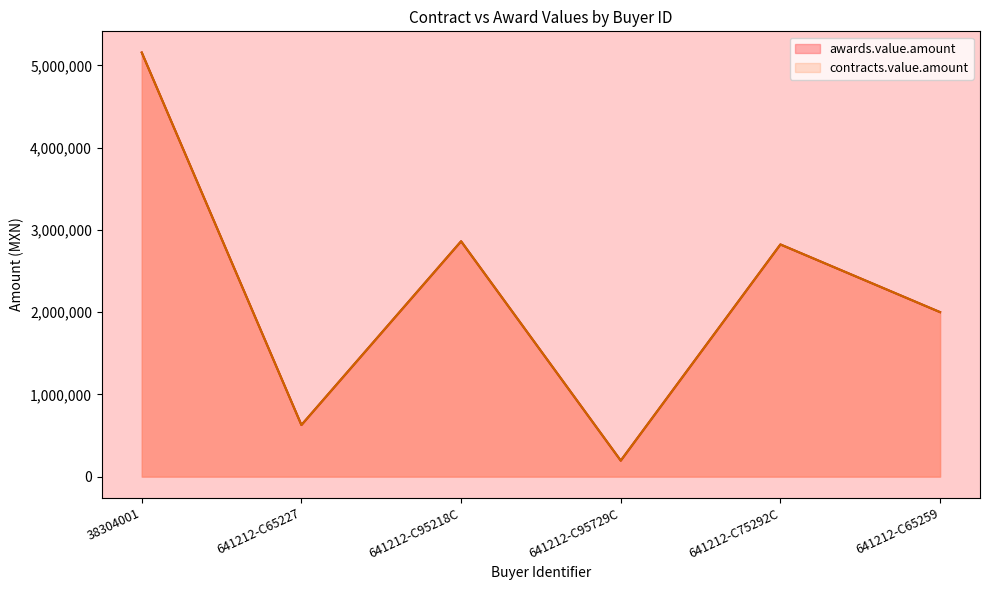

Reading left to right, transcribe all the data shown in this chart.

awards.value.amount: 38304001=5156256.0	641212-C65227=627944.2	641212-C95218C=2861523.7	641212-C95729C=194894.0	641212-C75292C=2822893.8	641212-C65259=1999925.7
contracts.value.amount: 38304001=5156256.0	641212-C65227=627944.2	641212-C95218C=2861523.7	641212-C95729C=194894.0	641212-C75292C=2822893.8	641212-C65259=1999925.7